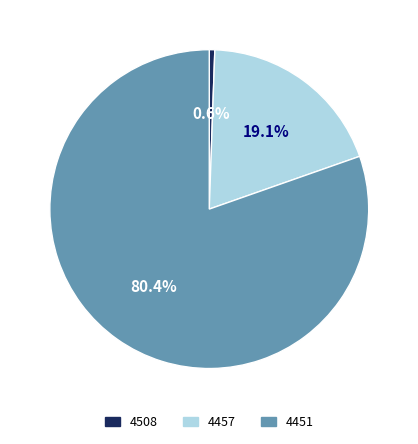

How much of the chart is everything except 4508?

99.4%